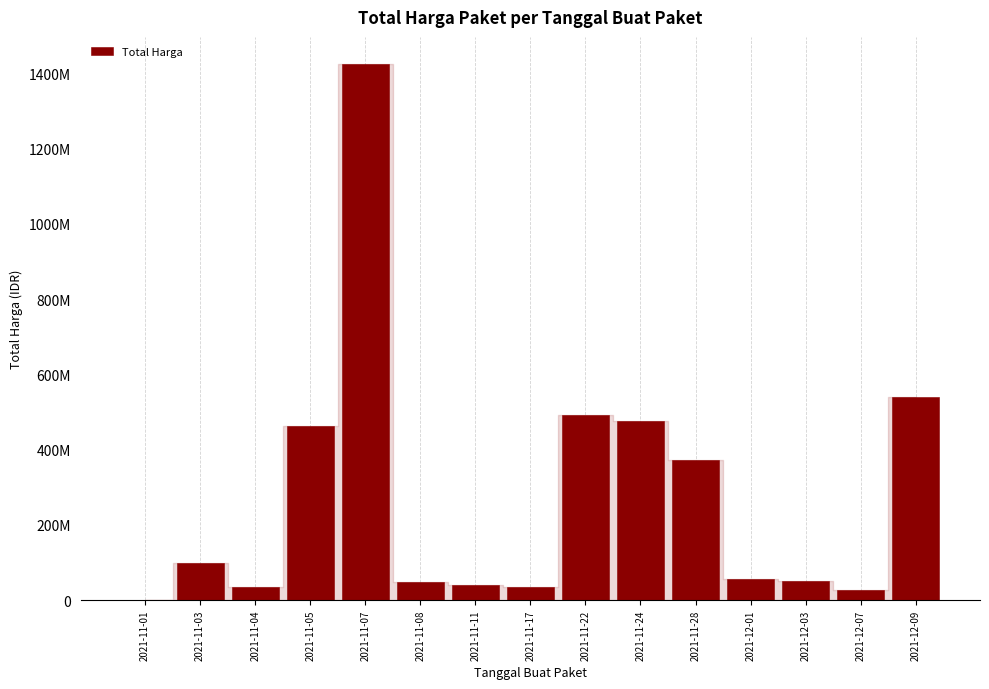

At which category does the chart reach its minimum across all series?

2021-11-01